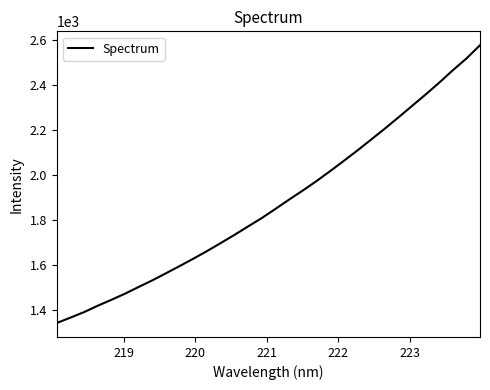

What is the maximum value shown in the chart?

2575.2